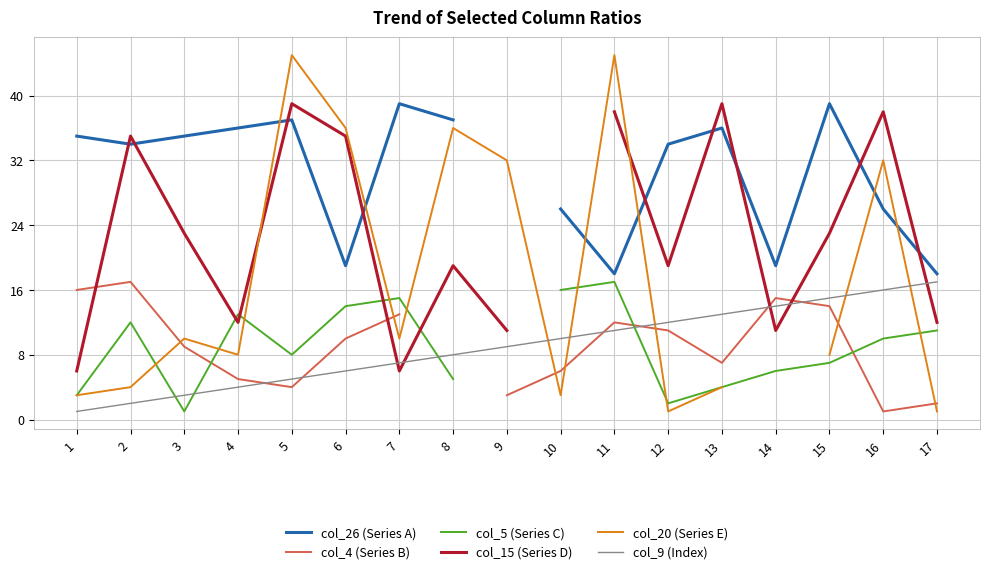

How many interior local valleys does the col_4 (Series B) series have?

3